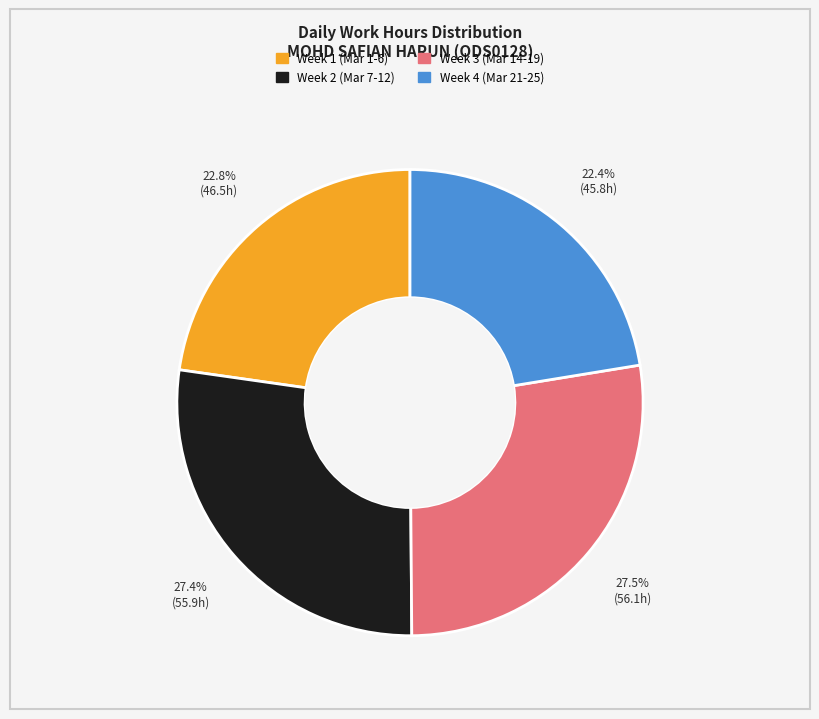

How many segments does this pie chart have?

4